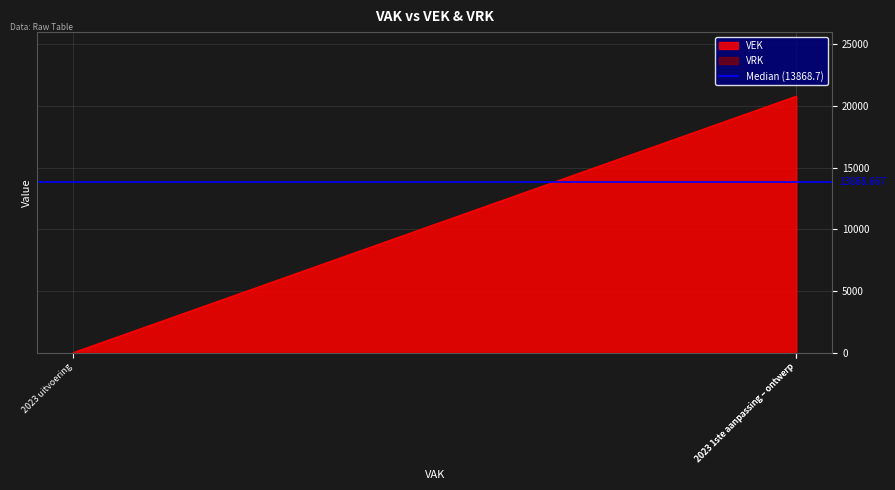

How many values are below 20803?

1